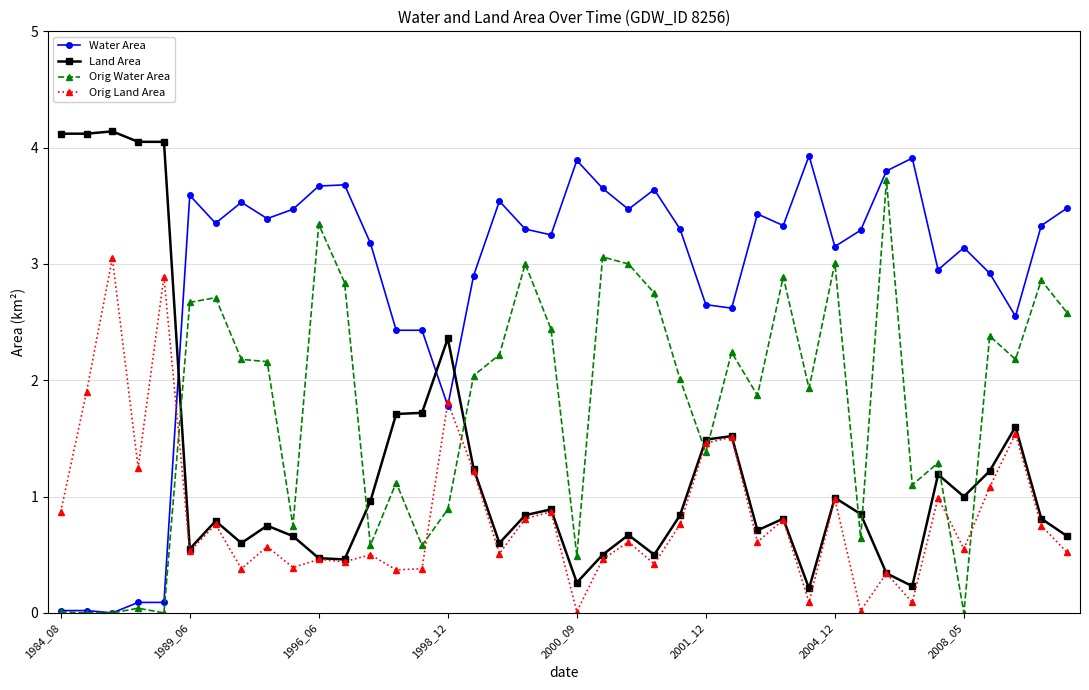

What is the maximum value for Water Area?

3.9